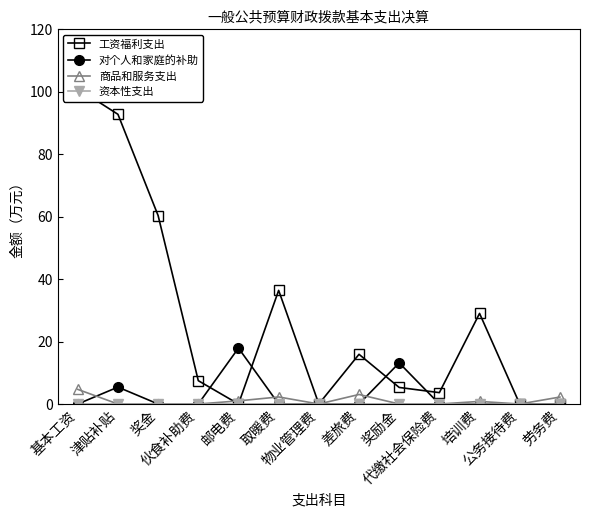

True or false: 资本性支出 and 商品和服务支出 cross at least once.

False